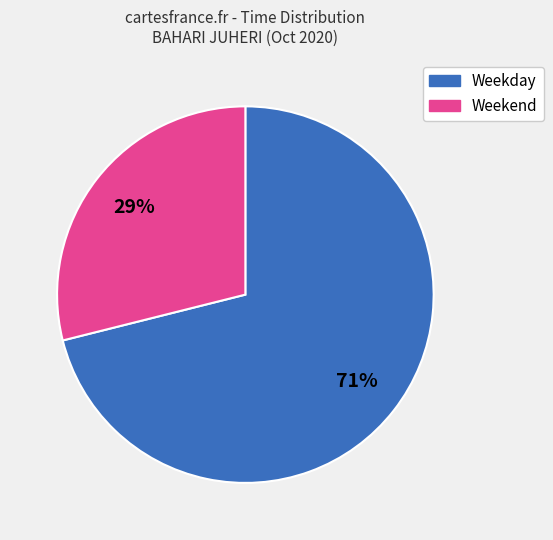

Is there any slice that represents more than half of the pie?

Yes